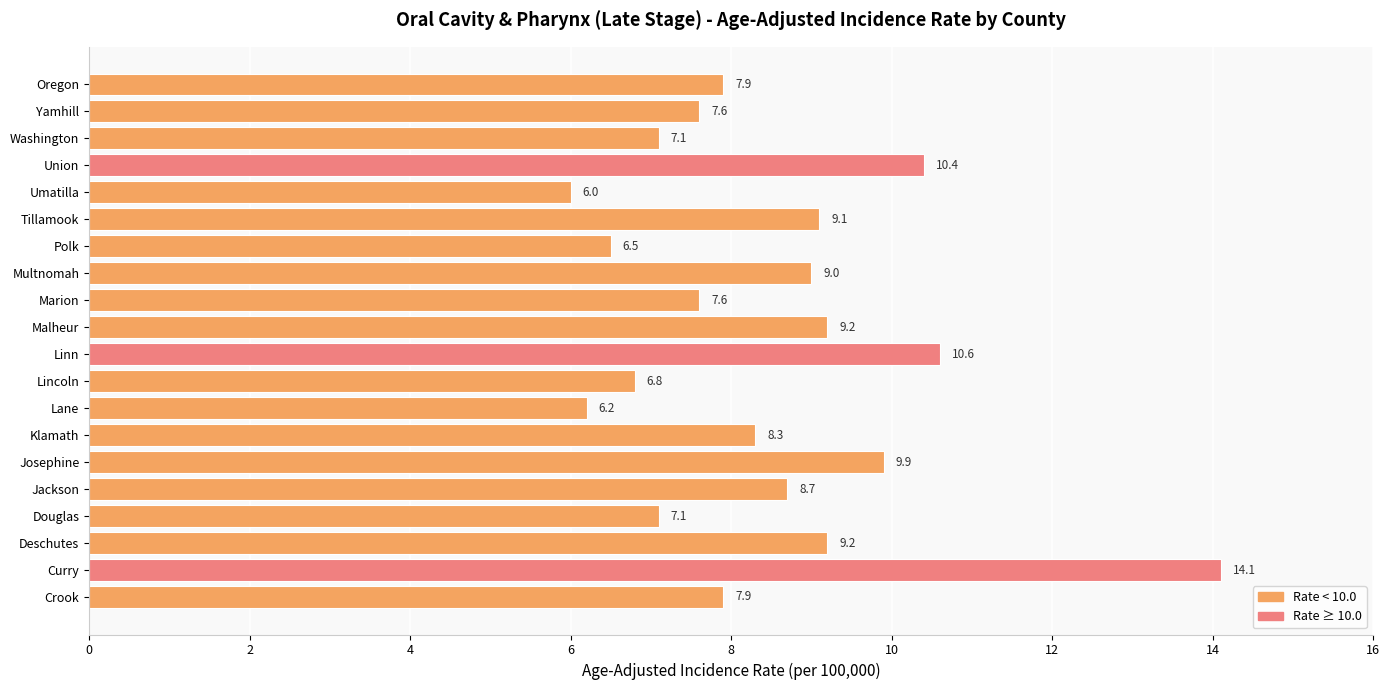

What is the sum of all values?

169.2